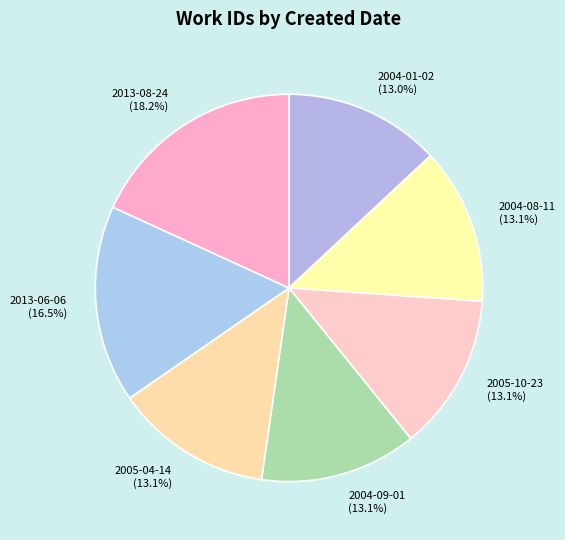

What is the total percentage of 2004-01-02 and 2004-09-01?

26.1%